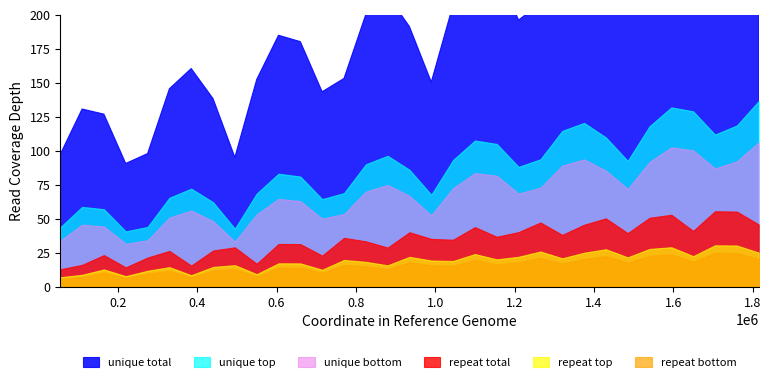

Which series has the largest range (max minus min)?

unique total